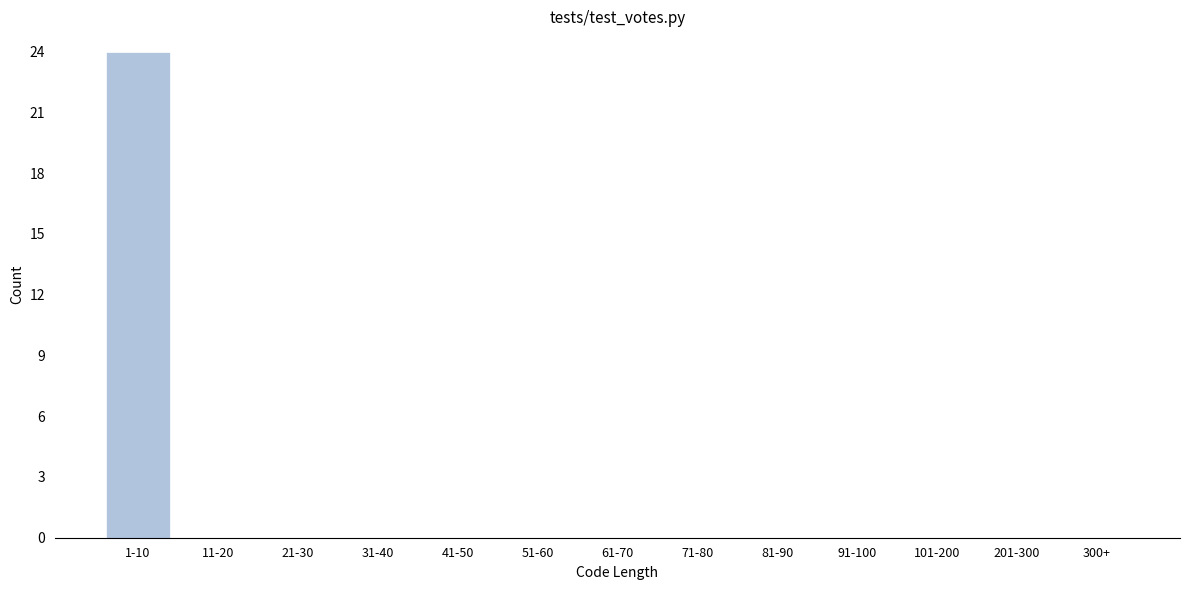

Reading left to right, extract all data points from this chart.

1-10=24	11-20=0	21-30=0	31-40=0	41-50=0	51-60=0	61-70=0	71-80=0	81-90=0	91-100=0	101-200=0	201-300=0	300+=0